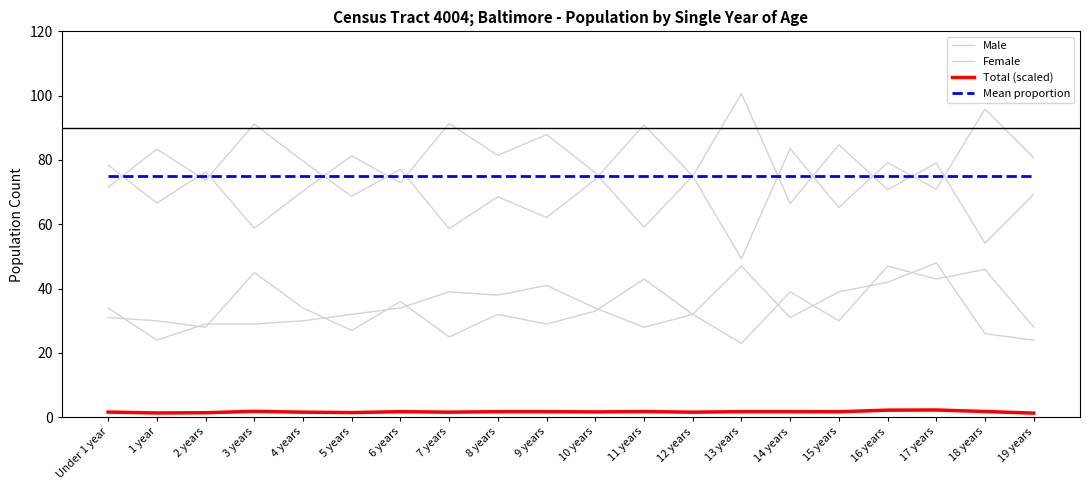

True or false: Mean proportion and Male intersect in this chart.

False